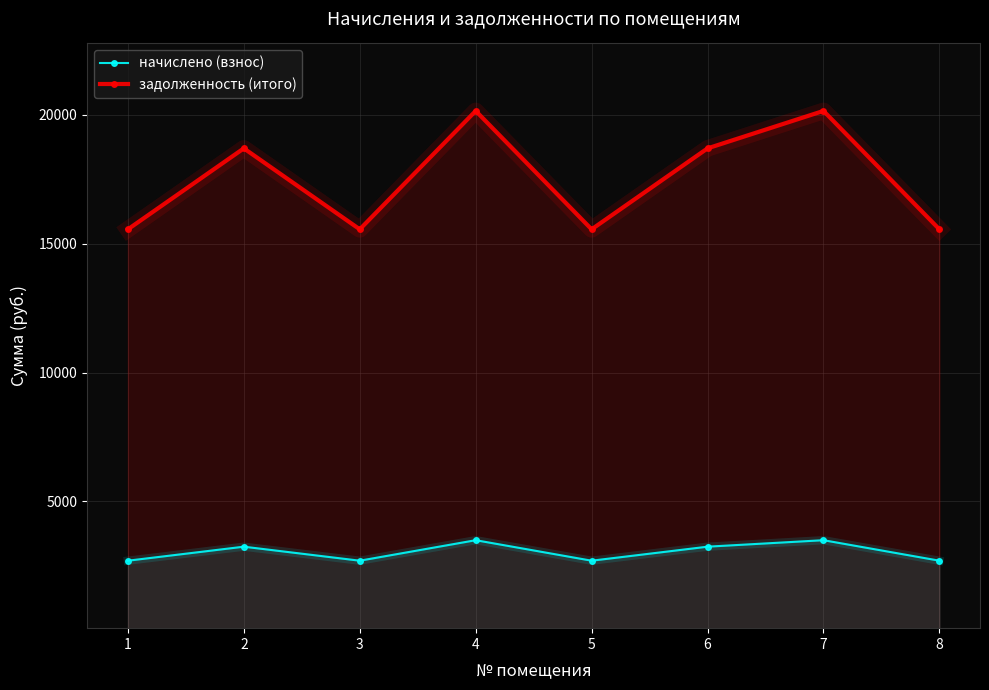

Where is начислено (взнос) nearest to the value 3092?

2